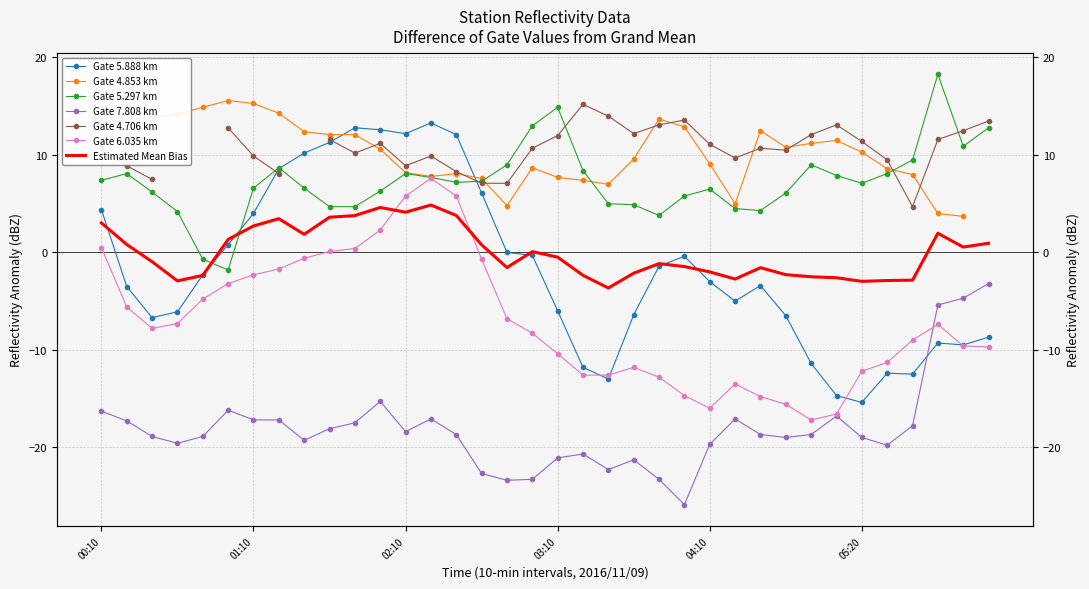

What value does the 7.808 series have at 2016/11/09 05:10?

-16.8